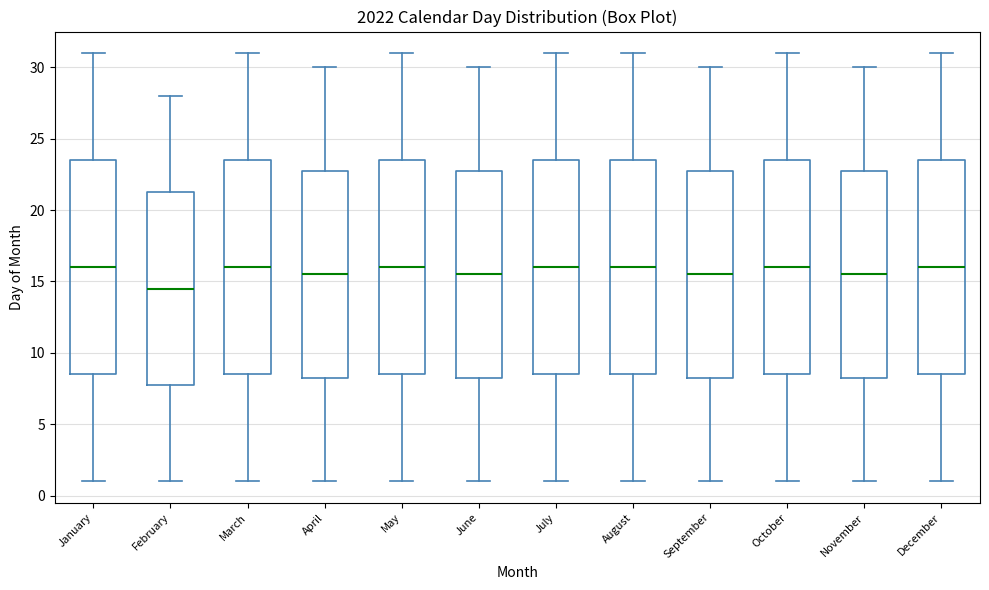

Which box's median line is the lowest?

February